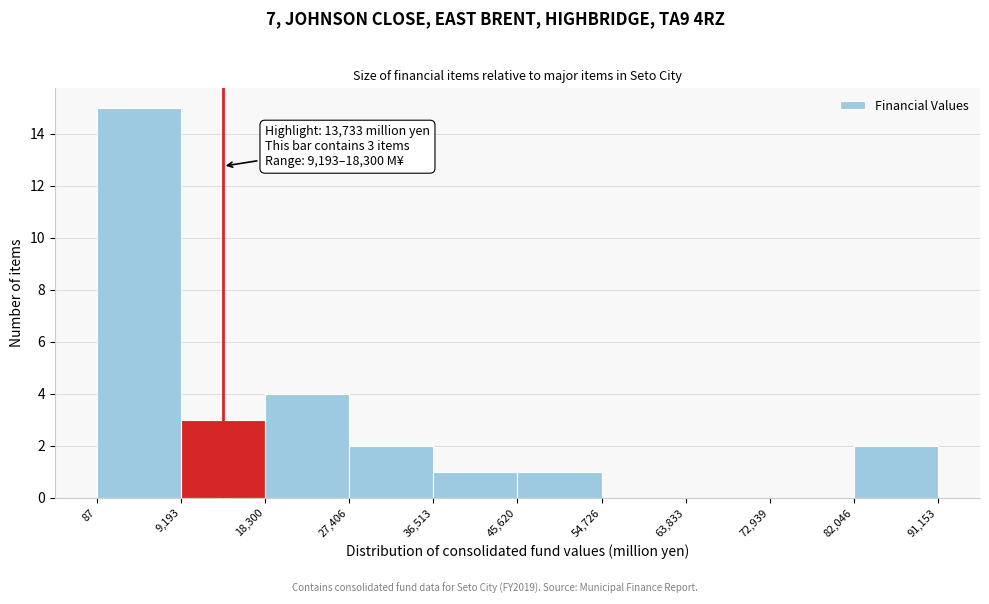

Which range on the x-axis has the tallest bar?

87 to 9,193